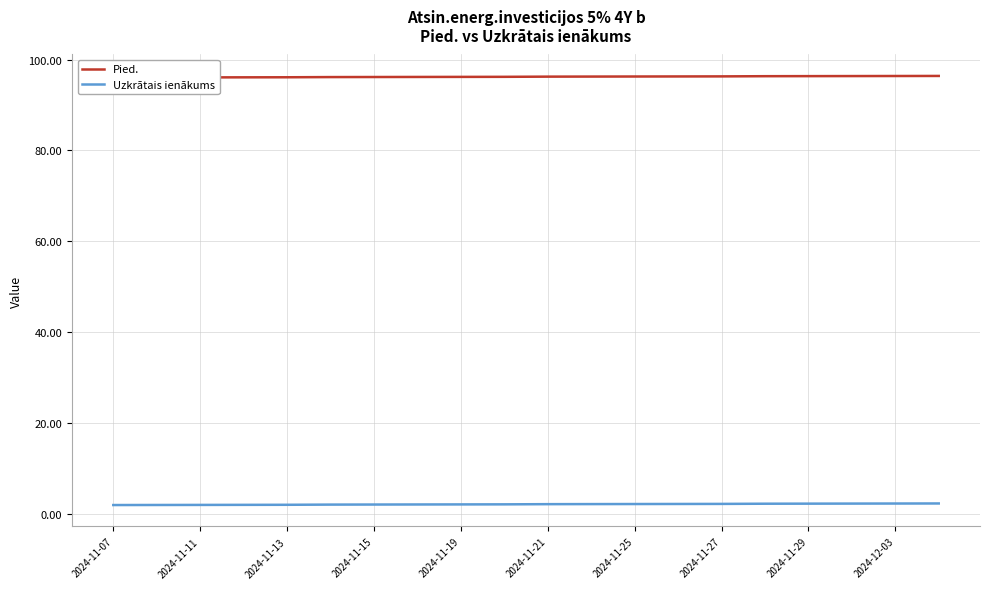

What is the label of the 18th point from the right?

2024-11-11